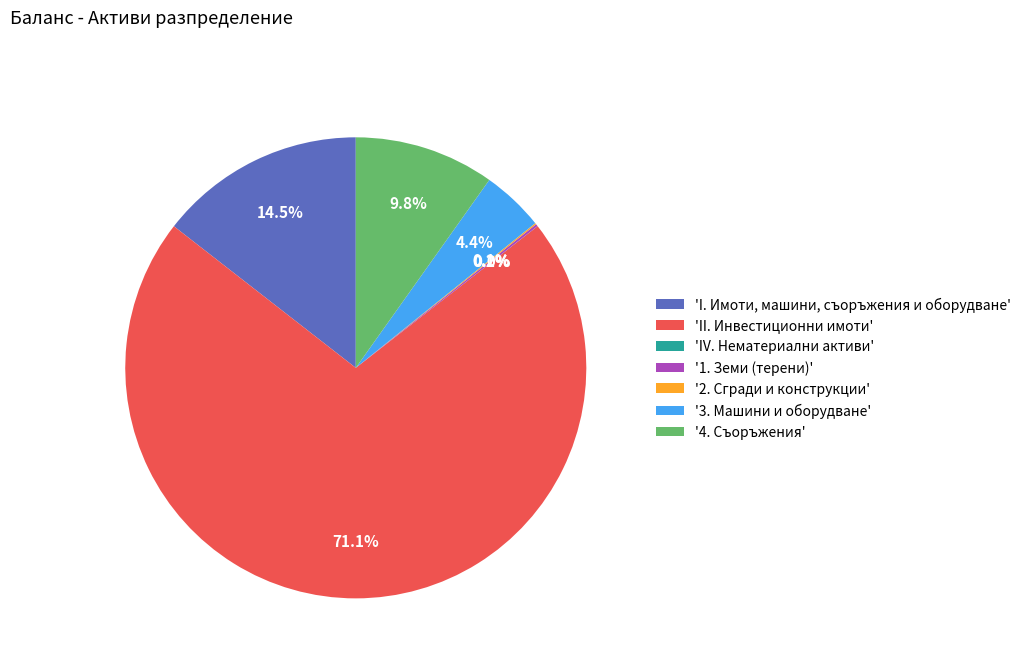

Which has a higher value, 'I. Имоти, машини, съоръжения и оборудване' or '4. Съоръжения'?

'I. Имоти, машини, съоръжения и оборудване'